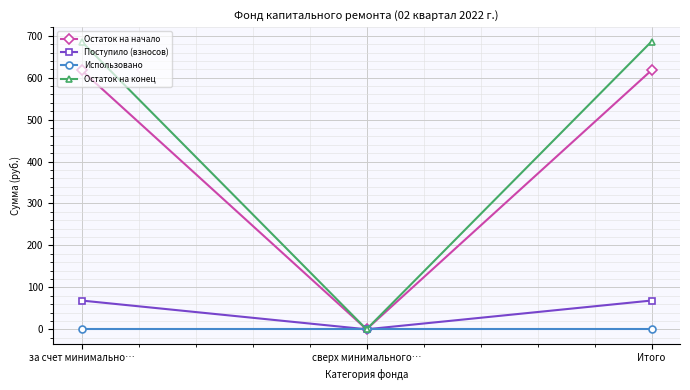

Read the Остаток на конец value at за счет минимально….

686.2